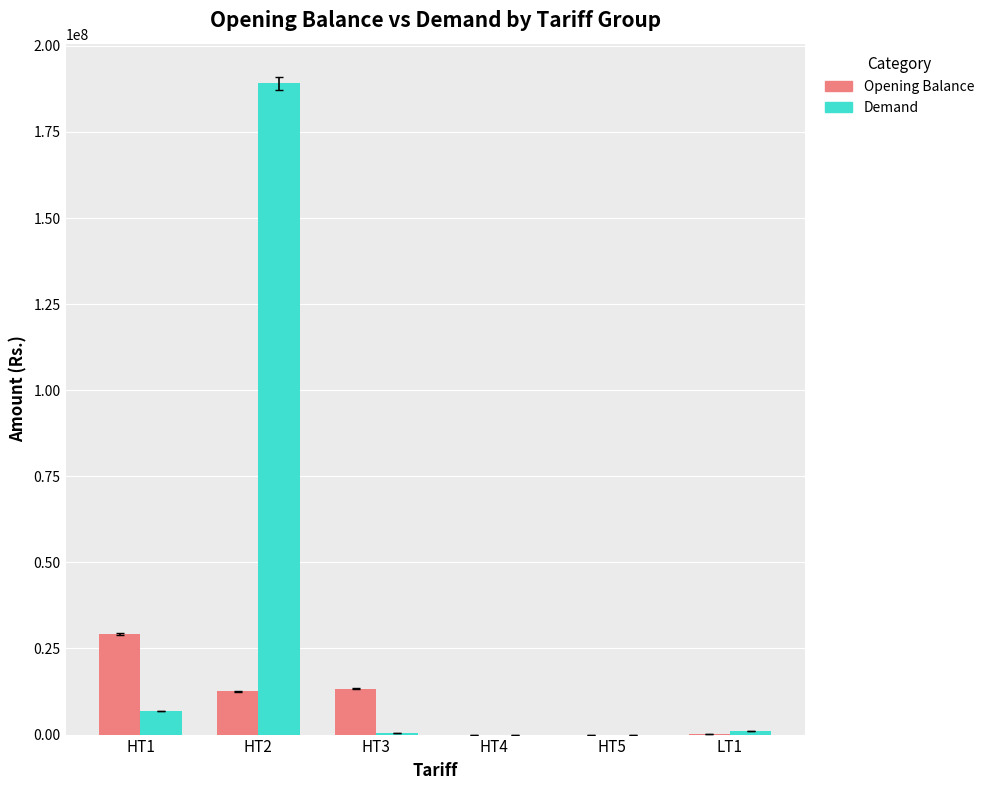

Which category has the highest value in the Demand series?

HT2